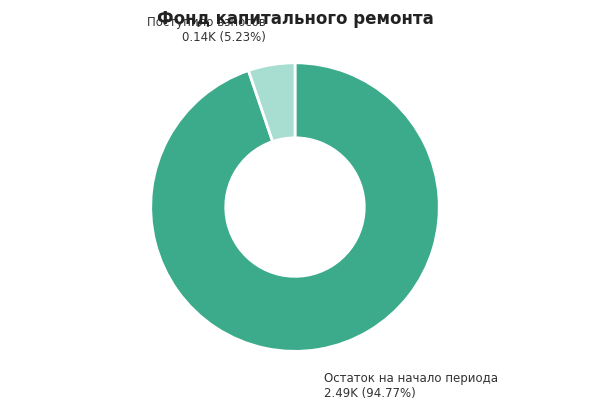

Count the number of slices in the pie.

2